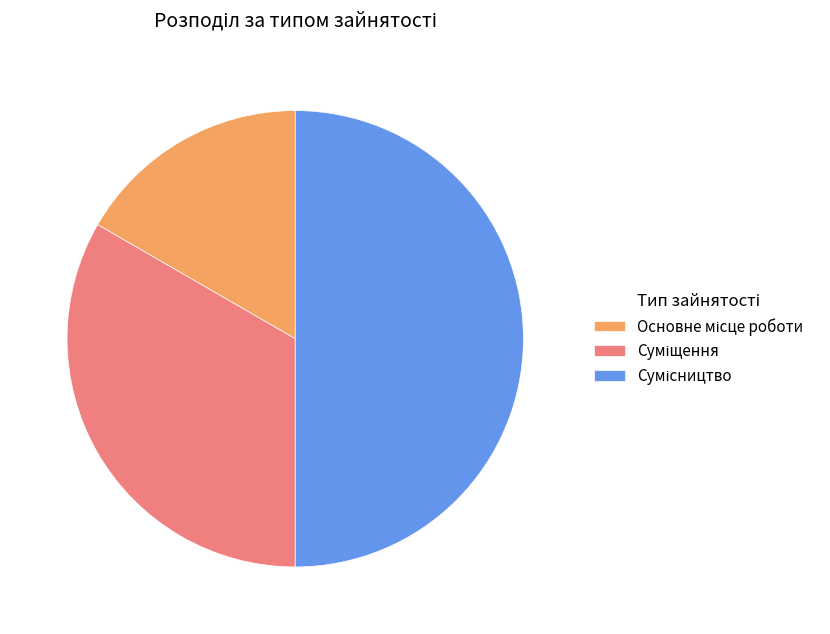

To the nearest percent, what is the difference between the Основне місце роботи and Суміщення slice percentages?

17%